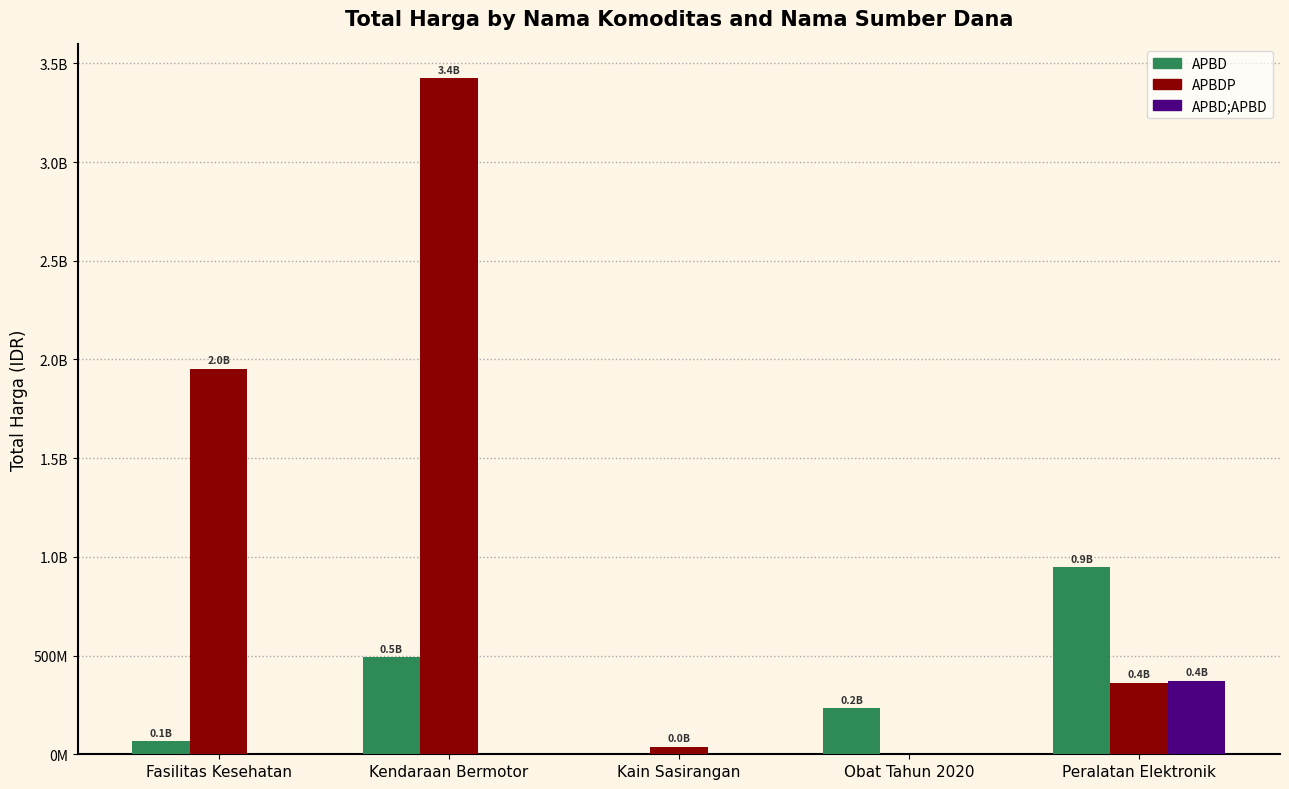

Rank the series at Fasilitas Kesehatan from lowest to highest value.

APBD;APBD, APBD, APBDP